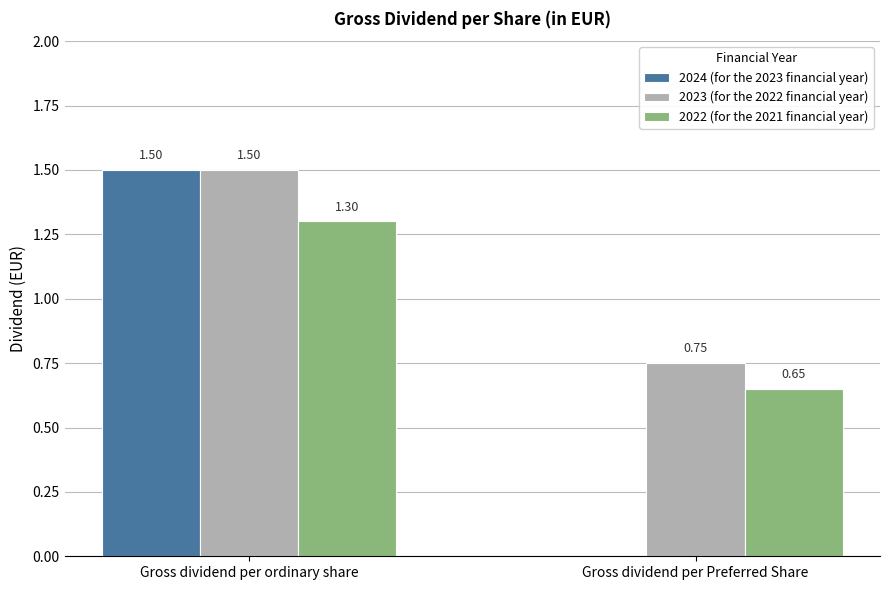

What are all the series names shown in the legend?

2024 (for the 2023 financial year), 2023 (for the 2022 financial year), 2022 (for the 2021 financial year)